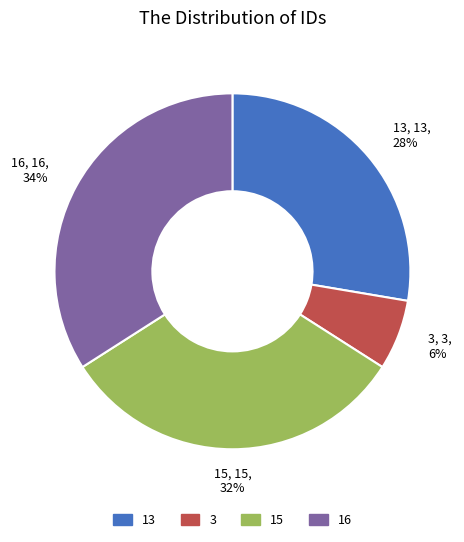

Is the sum of 3 and 13 greater than half?

No